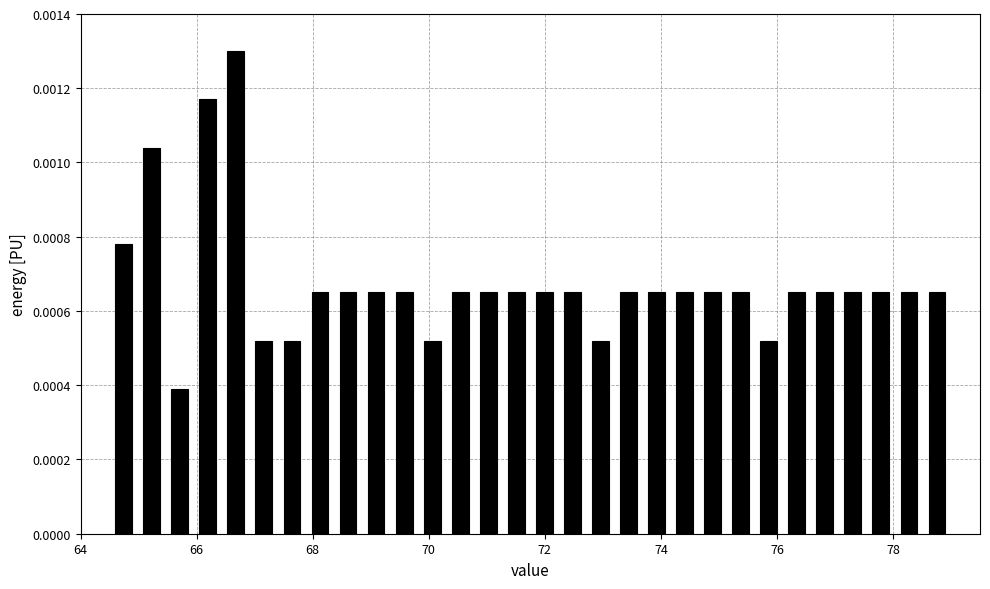

Read against the x-axis, roughly where is the centre of the tallest bar?

66.6